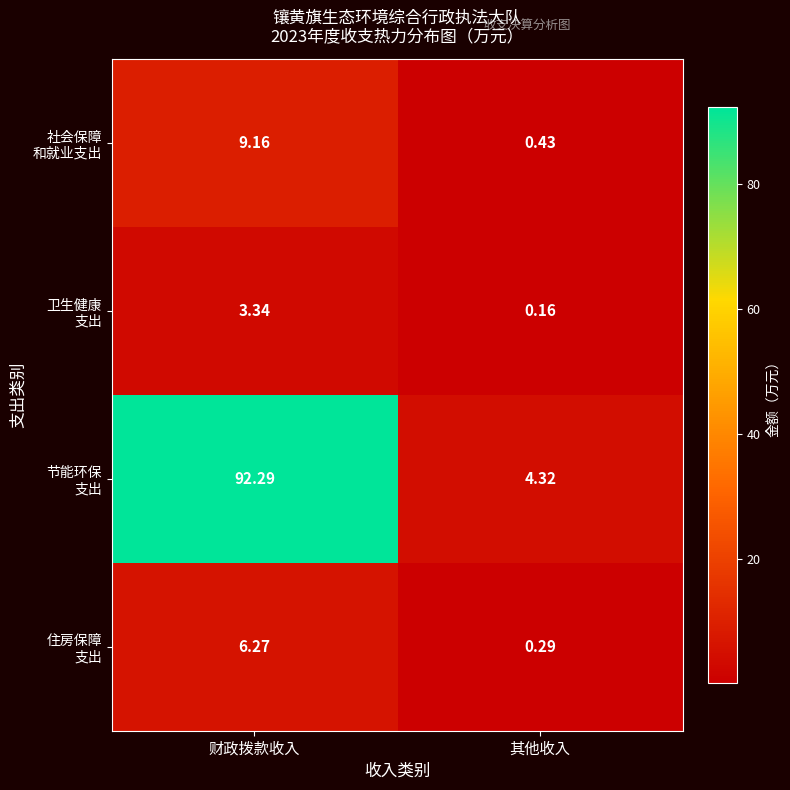

At which category is the sum across all series the highest?

财政拨款收入